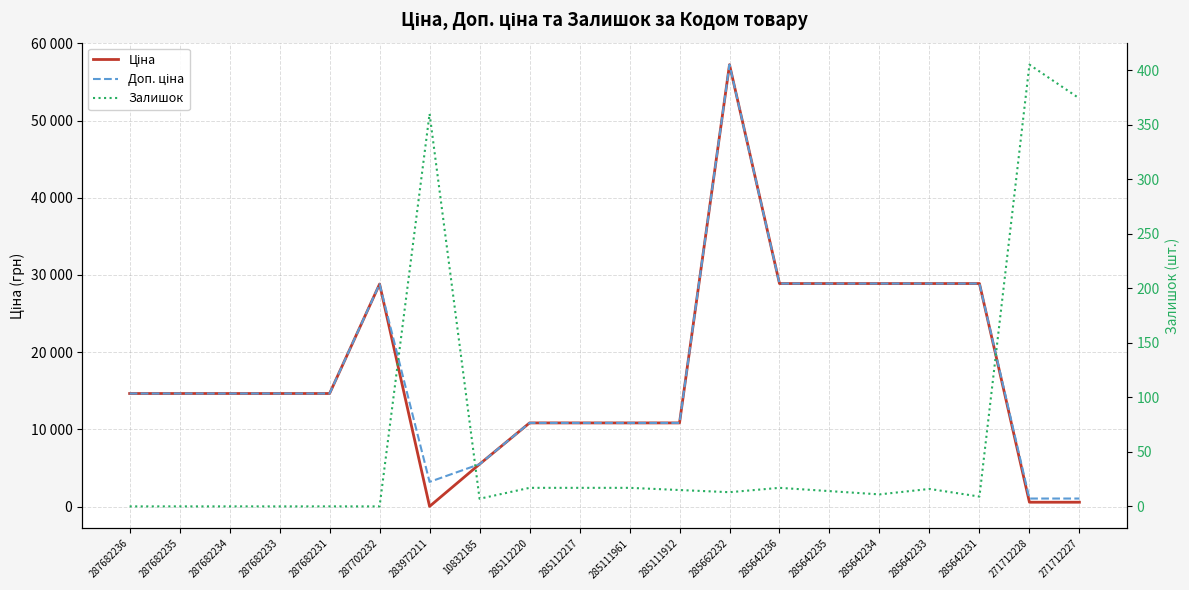

What is the approximate value of Ціна at 285642234?

28890.3